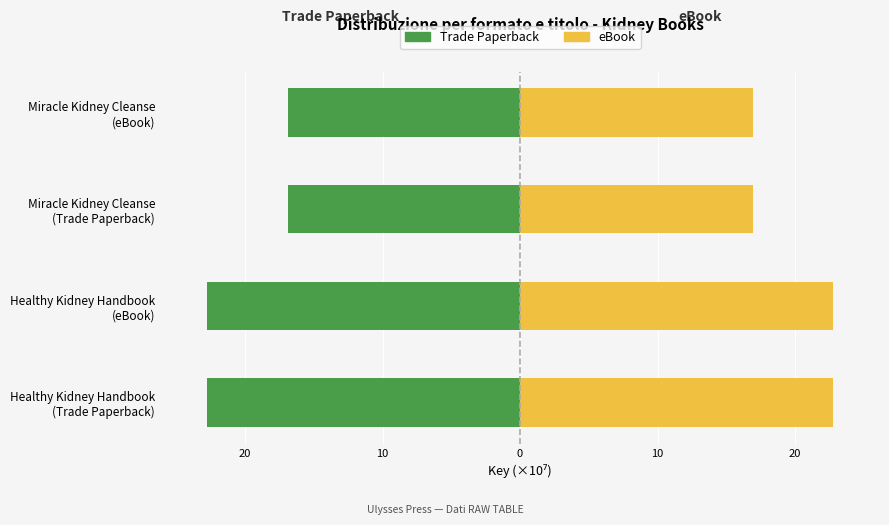

Which series has the widest spread of values?

Trade Paperback